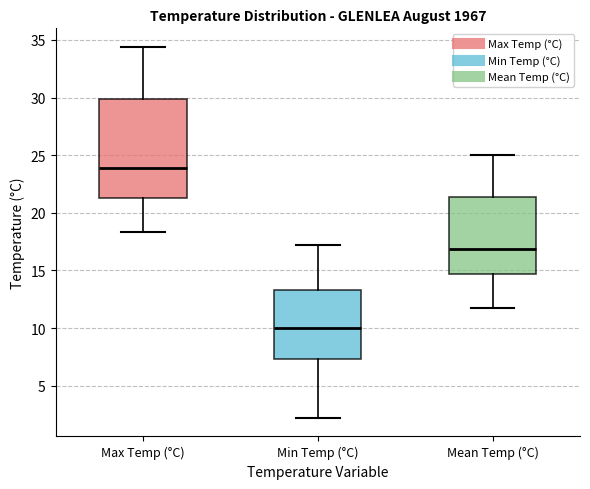

Reading left to right, read every box against the y-axis: the position of its median line, the range the box covers, and the ends of its whiskers. The values are not printed on the chart, so give them approximately, as read against the axis.

Max Temp (°C): median 24.0, box 21.5 to 30.0, whiskers 18.5 to 34.5
Min Temp (°C): median 10.0, box 7.5 to 13.5, whiskers 2.0 to 17.0
Mean Temp (°C): median 17.0, box 14.5 to 21.5, whiskers 11.5 to 25.0